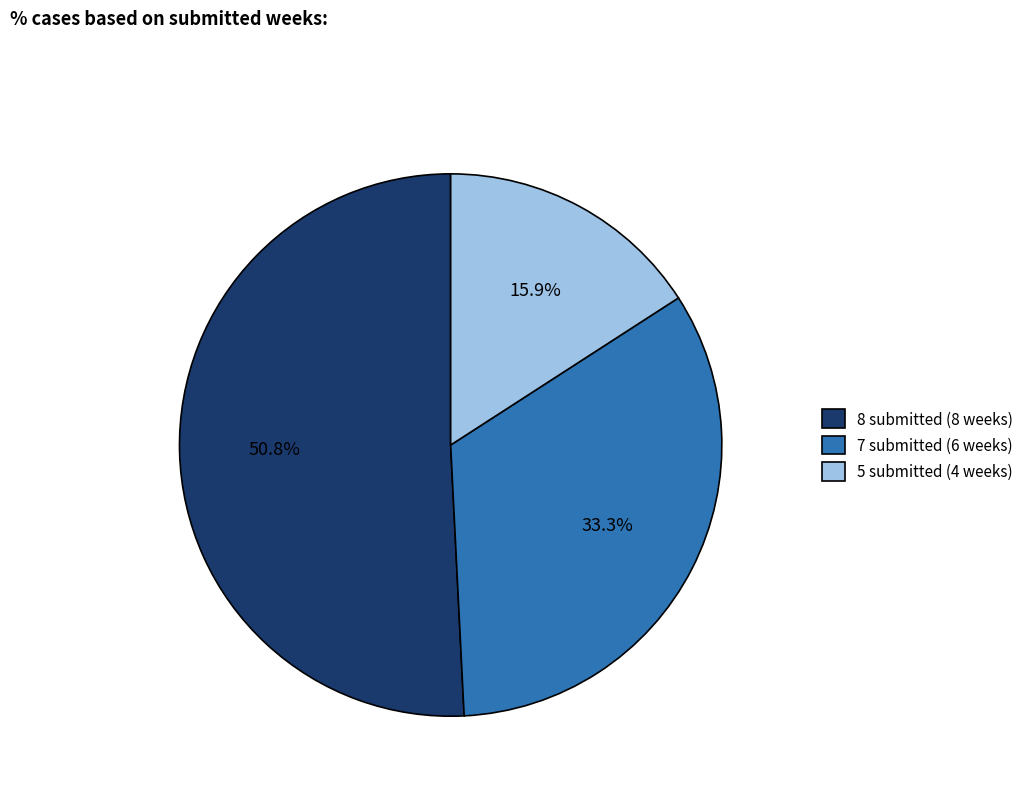

Which slice is the largest?

8 submitted (8 weeks)